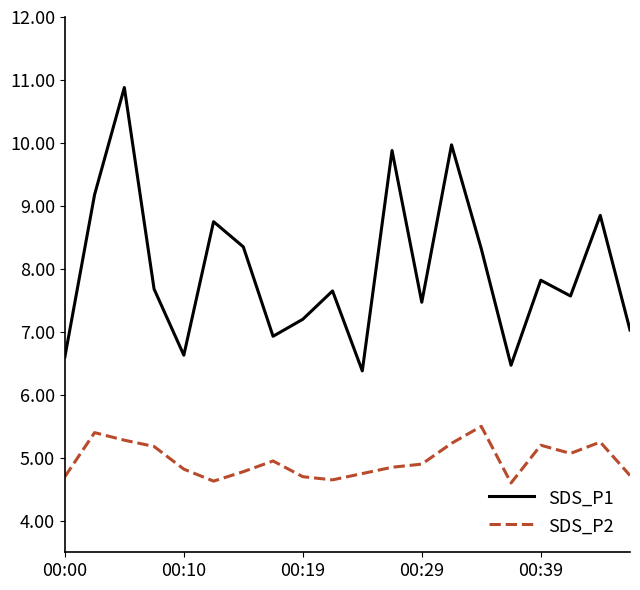

Does the chart display data point markers on the line(s)?

No